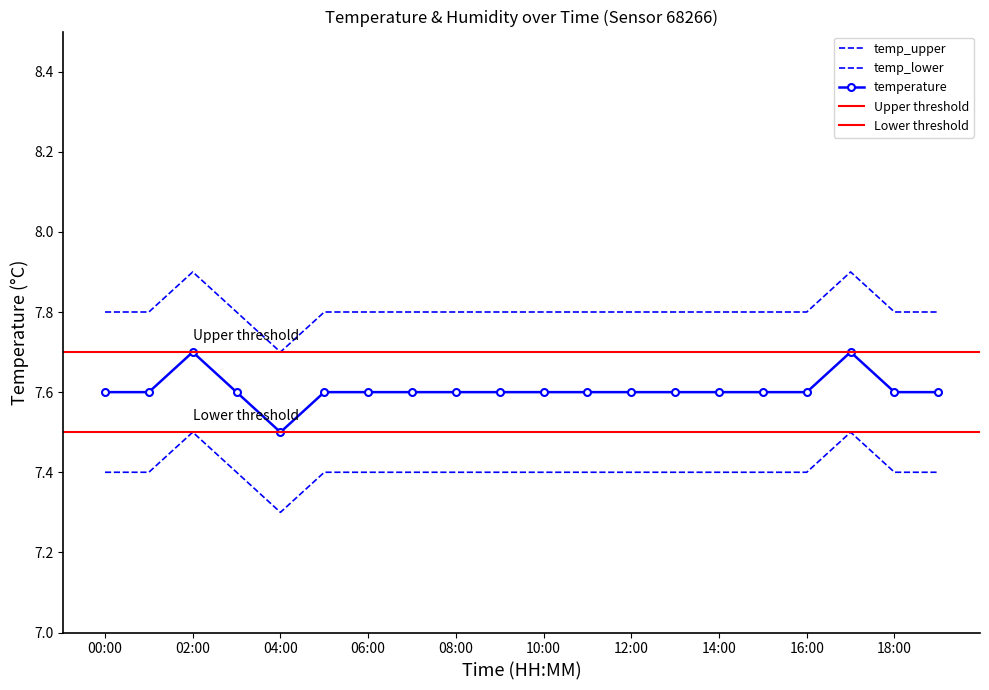

What position from the right is 17:00?

3